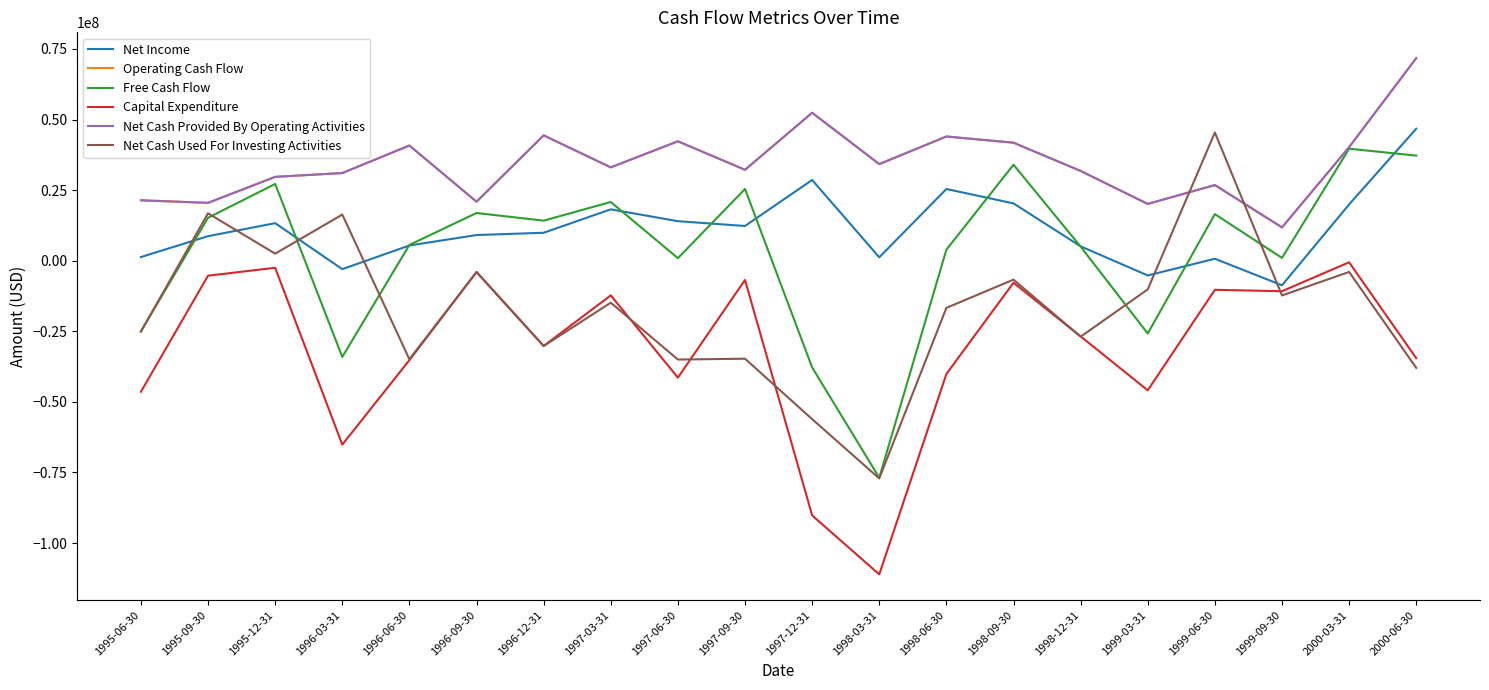

Does the chart have visible grid lines?

No